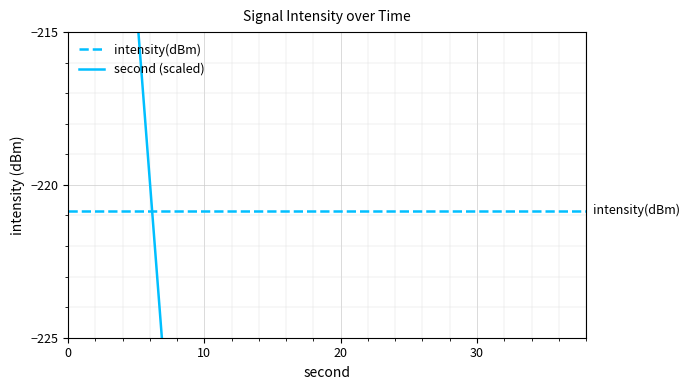

What is the highest value of the second (scaled) series?

-185.0